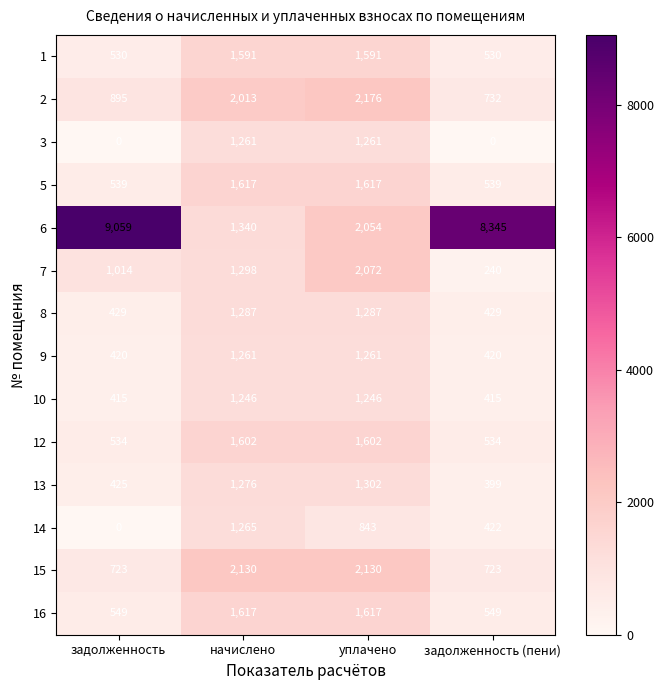

What is the sum of the 12 values at задолженность and начислено?

2136